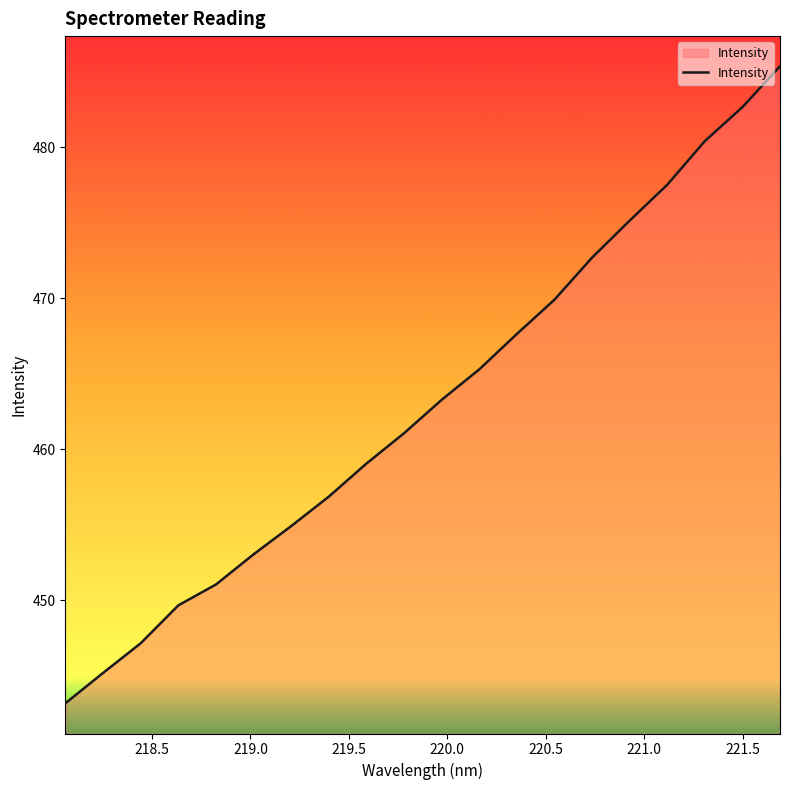

What is the greatest value displayed?

485.3